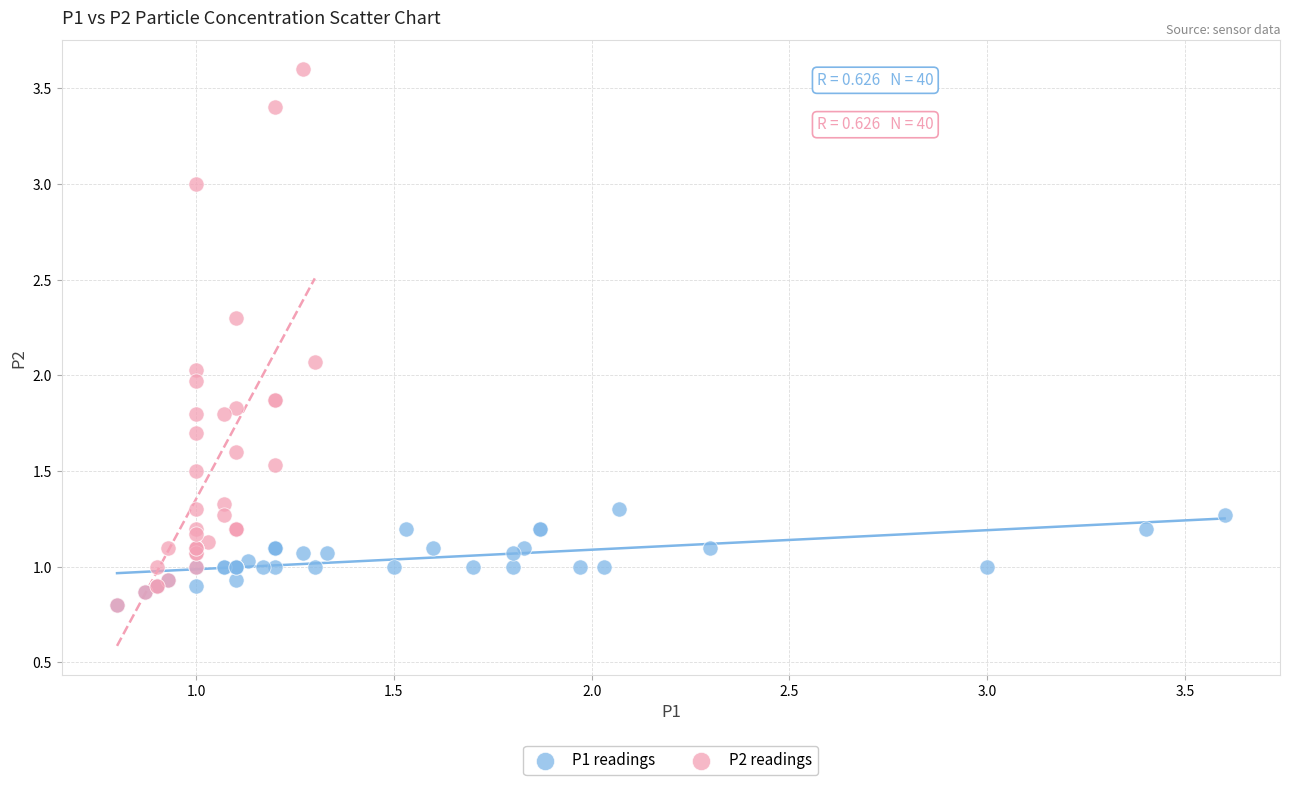

What are all the series names shown in the legend?

P1 readings, P2 readings